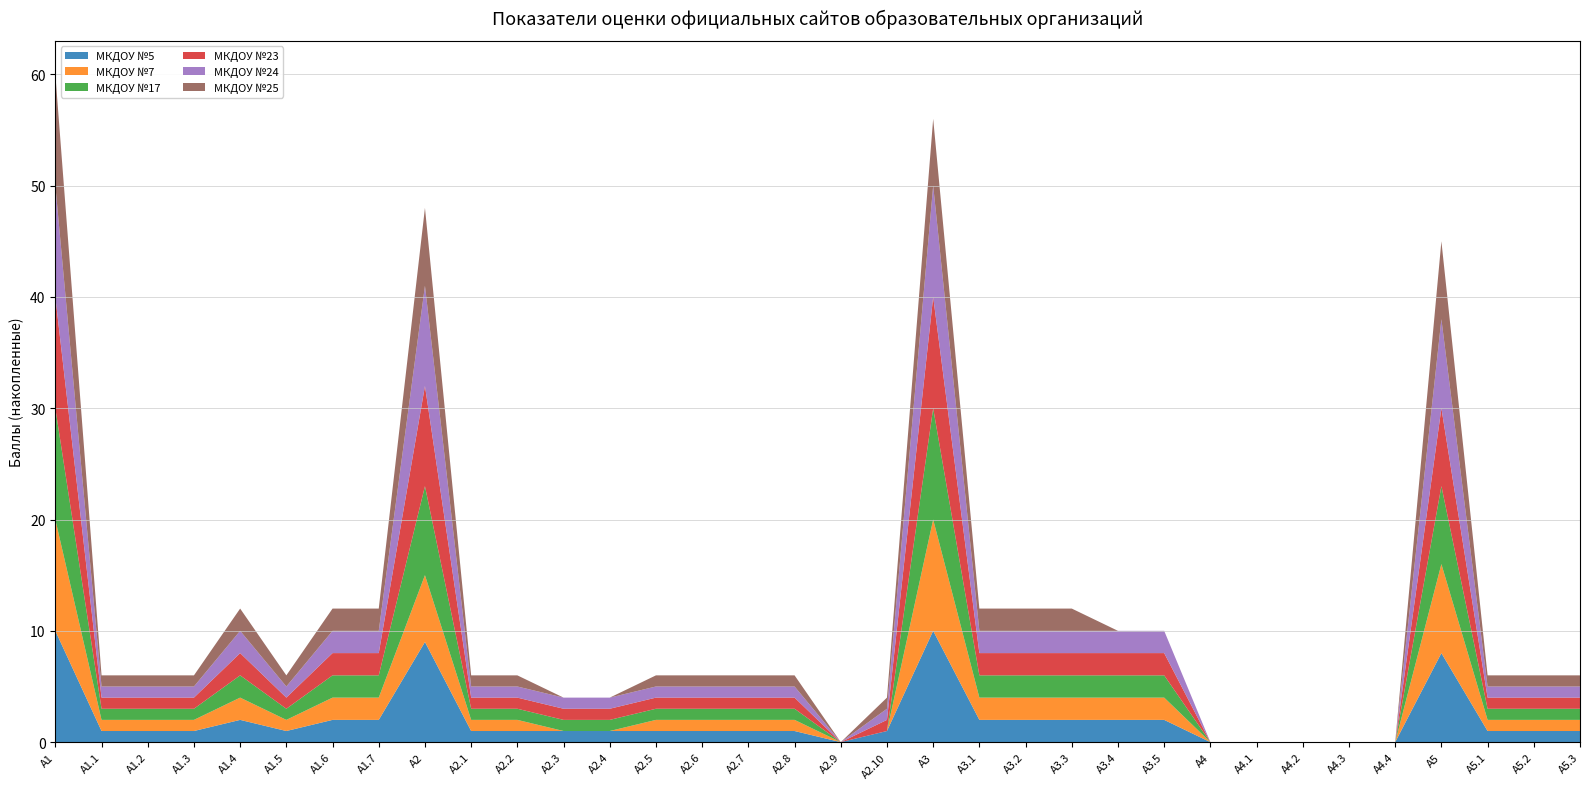

Reading left to right, list all the values displayed in this chart.

МКДОУ №5: А1=10	А1.1=1	А1.2=1	А1.3=1	А1.4=2	А1.5=1	А1.6=2	А1.7=2	А2=9	А2.1=1	А2.2=1	А2.3=1	А2.4=1	А2.5=1	А2.6=1	А2.7=1	А2.8=1	А2.9=0	А2.10=1	А3=10	А3.1=2	А3.2=2	А3.3=2	А3.4=2	А3.5=2	А4=0	А4.1=0	А4.2=0	А4.3=0	А4.4=0	А5=8	А5.1=1	А5.2=1	А5.3=1
МКДОУ №7: А1=10	А1.1=1	А1.2=1	А1.3=1	А1.4=2	А1.5=1	А1.6=2	А1.7=2	А2=6	А2.1=1	А2.2=1	А2.3=0	А2.4=0	А2.5=1	А2.6=1	А2.7=1	А2.8=1	А2.9=0	А2.10=0	А3=10	А3.1=2	А3.2=2	А3.3=2	А3.4=2	А3.5=2	А4=0	А4.1=0	А4.2=0	А4.3=0	А4.4=0	А5=8	А5.1=1	А5.2=1	А5.3=1
МКДОУ №17: А1=10	А1.1=1	А1.2=1	А1.3=1	А1.4=2	А1.5=1	А1.6=2	А1.7=2	А2=8	А2.1=1	А2.2=1	А2.3=1	А2.4=1	А2.5=1	А2.6=1	А2.7=1	А2.8=1	А2.9=0	А2.10=0	А3=10	А3.1=2	А3.2=2	А3.3=2	А3.4=2	А3.5=2	А4=0	А4.1=0	А4.2=0	А4.3=0	А4.4=0	А5=7	А5.1=1	А5.2=1	А5.3=1
МКДОУ №23: А1=10	А1.1=1	А1.2=1	А1.3=1	А1.4=2	А1.5=1	А1.6=2	А1.7=2	А2=9	А2.1=1	А2.2=1	А2.3=1	А2.4=1	А2.5=1	А2.6=1	А2.7=1	А2.8=1	А2.9=0	А2.10=1	А3=10	А3.1=2	А3.2=2	А3.3=2	А3.4=2	А3.5=2	А4=0	А4.1=0	А4.2=0	А4.3=0	А4.4=0	А5=7	А5.1=1	А5.2=1	А5.3=1
МКДОУ №24: А1=10	А1.1=1	А1.2=1	А1.3=1	А1.4=2	А1.5=1	А1.6=2	А1.7=2	А2=9	А2.1=1	А2.2=1	А2.3=1	А2.4=1	А2.5=1	А2.6=1	А2.7=1	А2.8=1	А2.9=0	А2.10=1	А3=10	А3.1=2	А3.2=2	А3.3=2	А3.4=2	А3.5=2	А4=0	А4.1=0	А4.2=0	А4.3=0	А4.4=0	А5=8	А5.1=1	А5.2=1	А5.3=1
МКДОУ №25: А1=10	А1.1=1	А1.2=1	А1.3=1	А1.4=2	А1.5=1	А1.6=2	А1.7=2	А2=7	А2.1=1	А2.2=1	А2.3=0	А2.4=0	А2.5=1	А2.6=1	А2.7=1	А2.8=1	А2.9=0	А2.10=1	А3=6	А3.1=2	А3.2=2	А3.3=2	А3.4=0	А3.5=0	А4=0	А4.1=0	А4.2=0	А4.3=0	А4.4=0	А5=7	А5.1=1	А5.2=1	А5.3=1